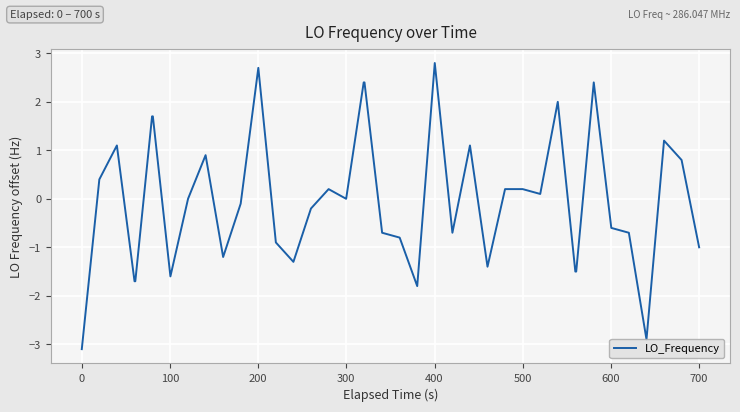

What is the difference between the maximum and minimum values?

5.9